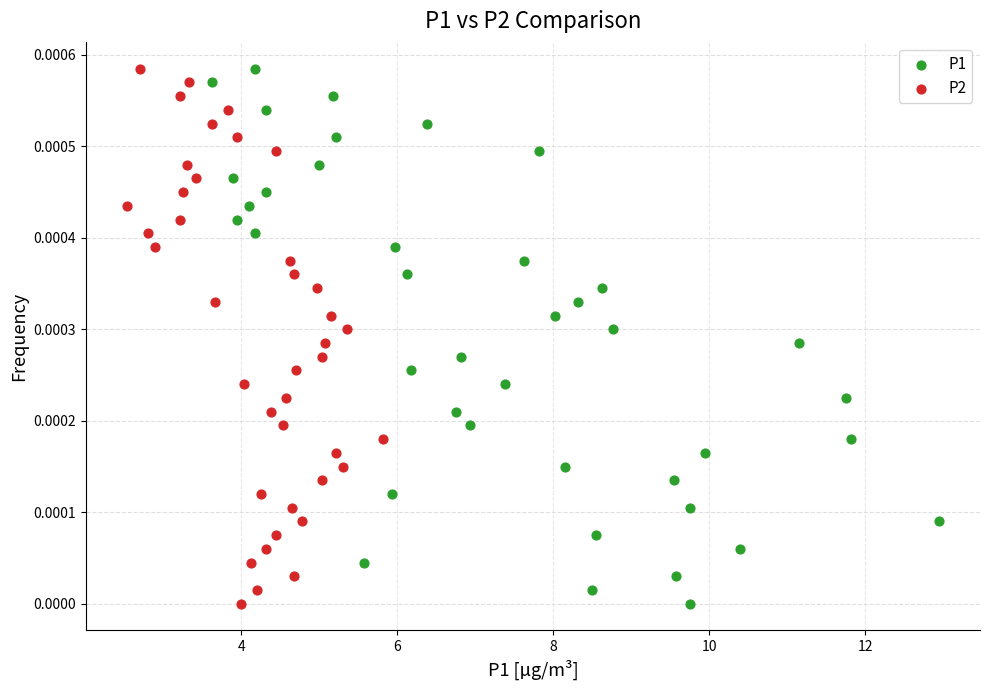

What are all the series names shown in the legend?

P1, P2